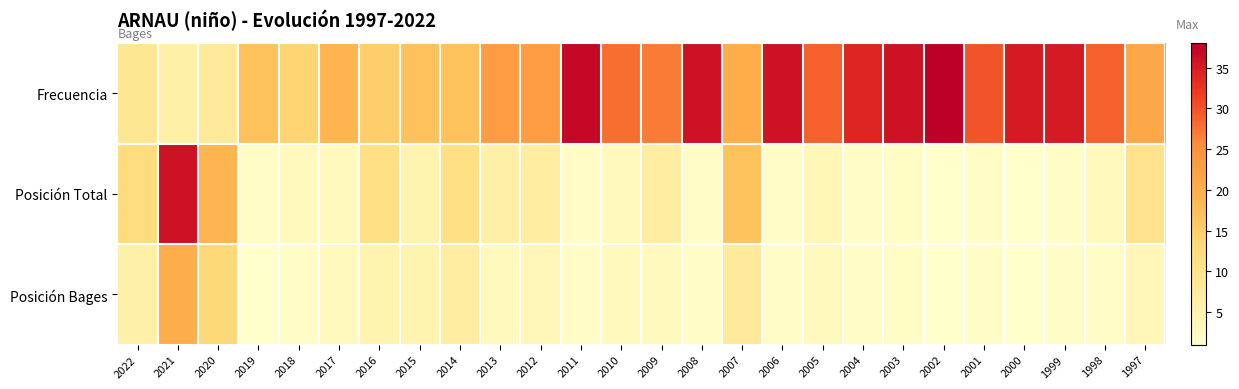

Rank the series at 2007 from highest to lowest value.

Frecuencia, Posición Total, Posición Bages